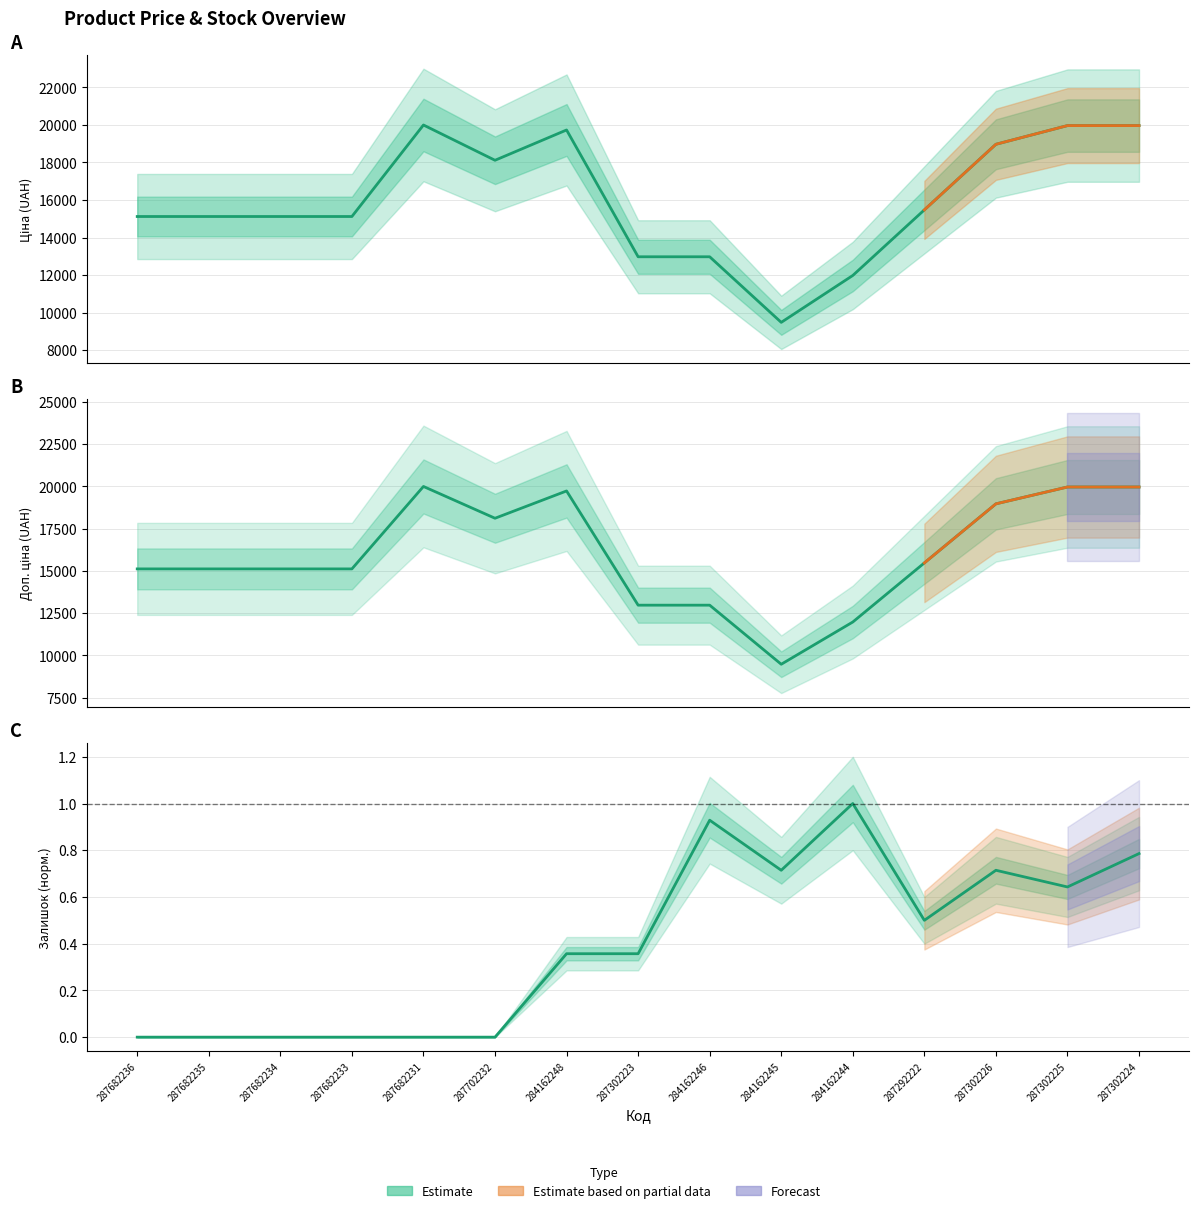

What position from the left is 287302223?

8